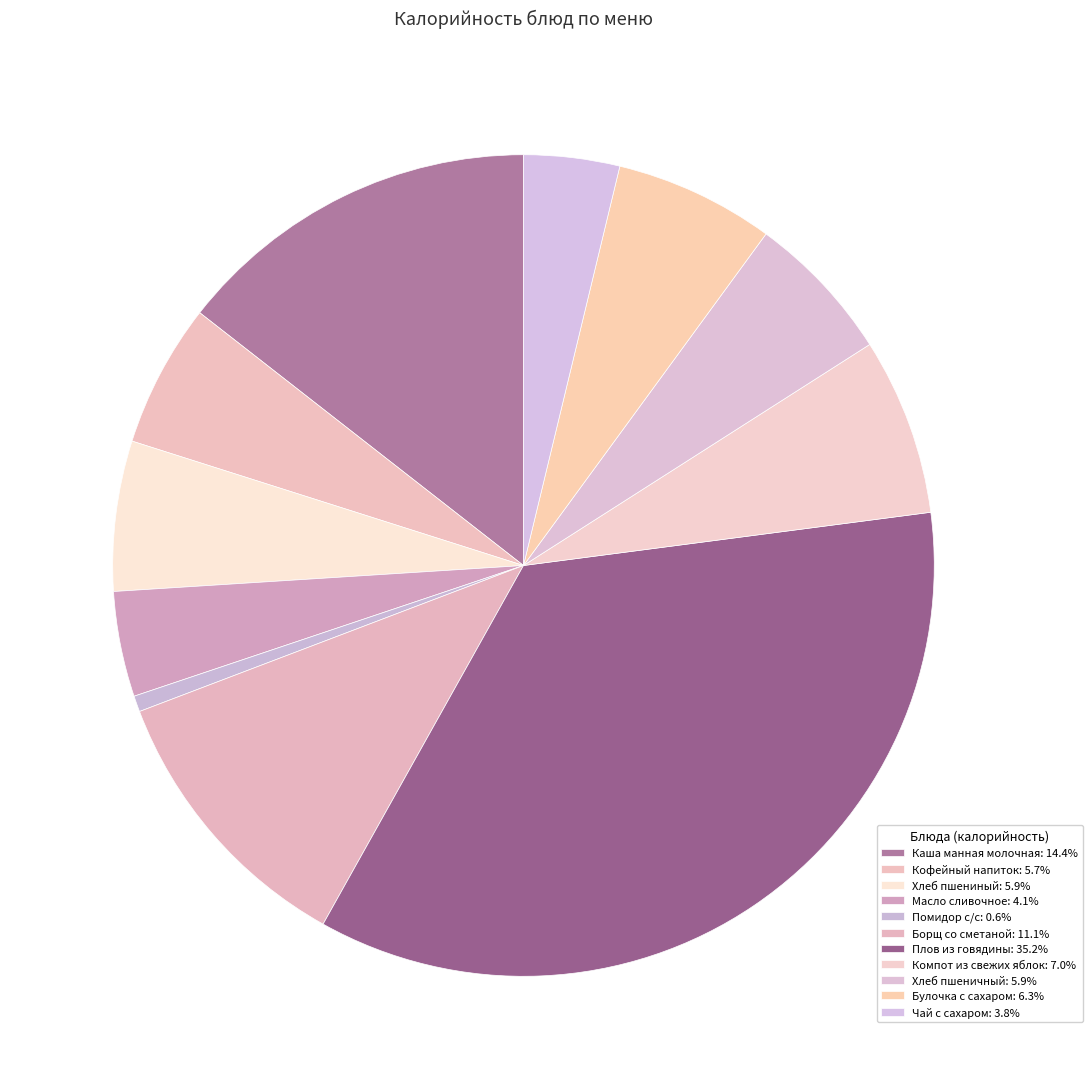

Between Помидор с/с and Компот из свежих яблок, which is larger?

Компот из свежих яблок